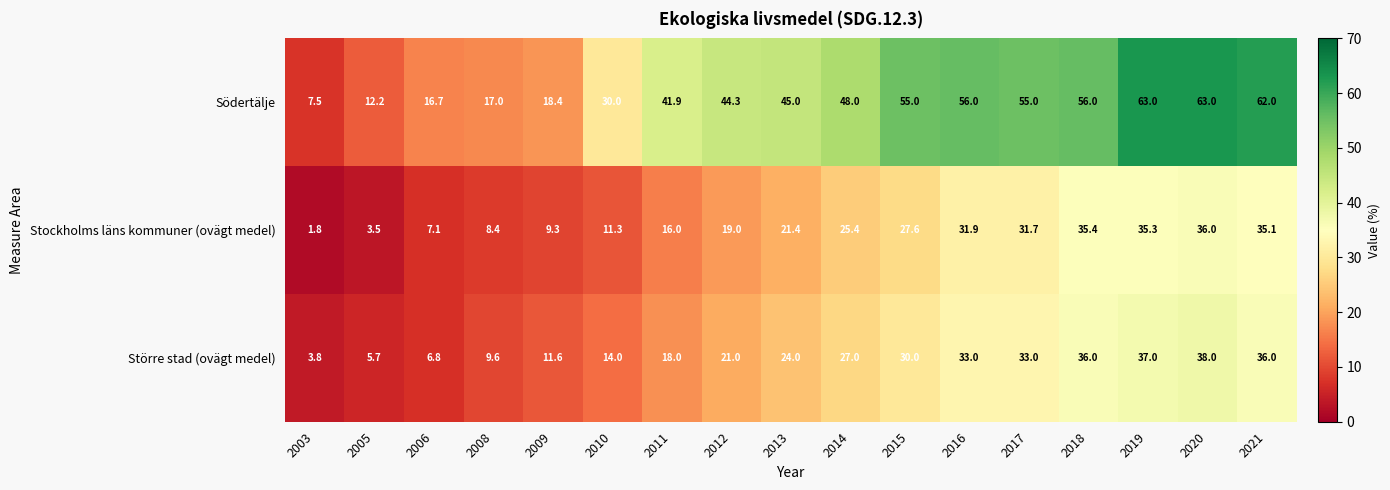

Which series changed the most between 2006 and 2009?

Större stad (ovägt medel)